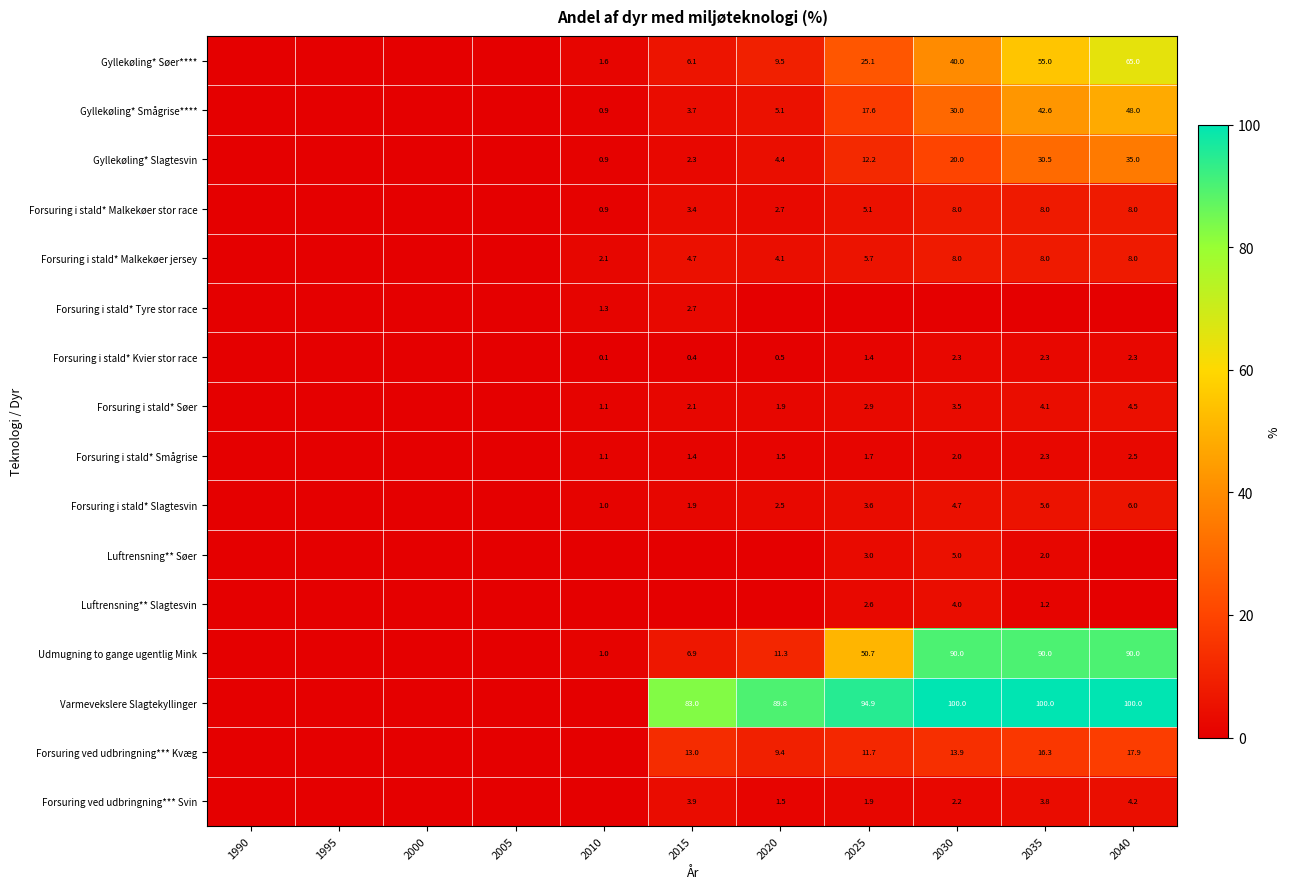

Is it true that Forsuring i stald* Smågrise equals 0.9 at 2025?

False